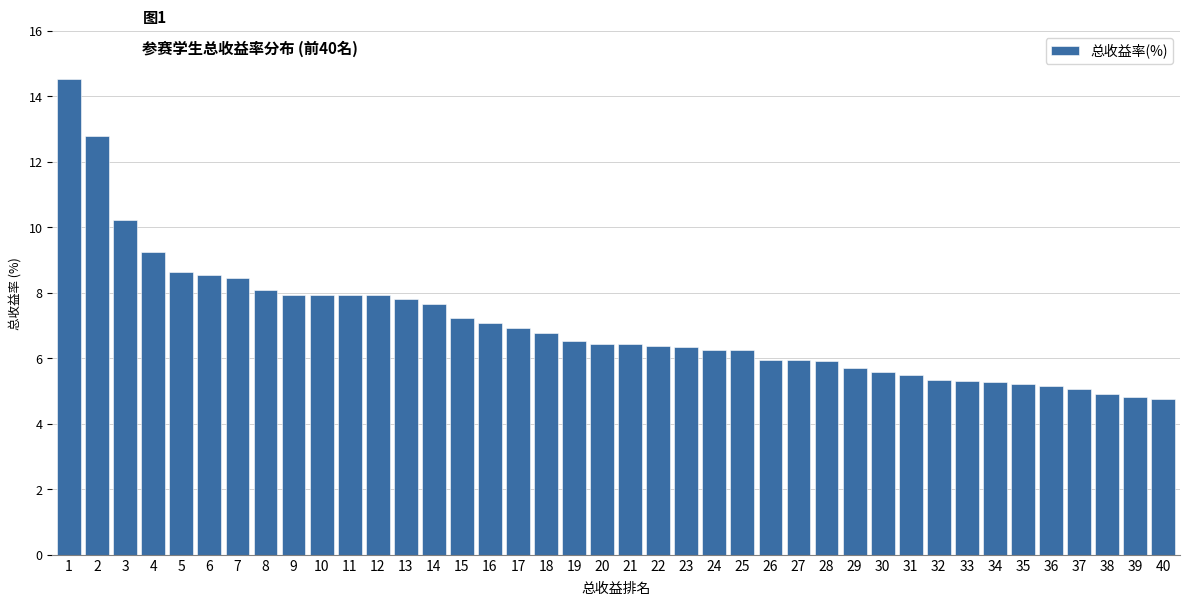

The value at 3 is 10.2. True or false?

True